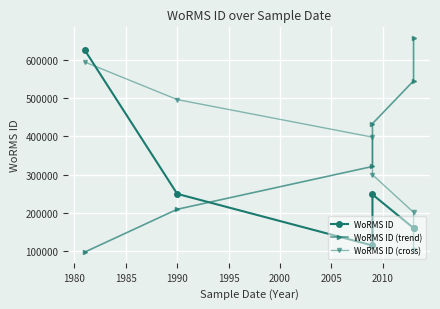

Reading left to right, what are all the values shown in this chart?

WoRMS ID: 624974.0	249731.0	115087.0	248124.0	160564.0	160564.0
WoRMS ID (trend): 97823.9	209503.7	321183.5	432863.2	544543.0	656222.7
WoRMS ID (cross): 593725.3	495695.9	397666.5	299637.1	201607.7	103578.3